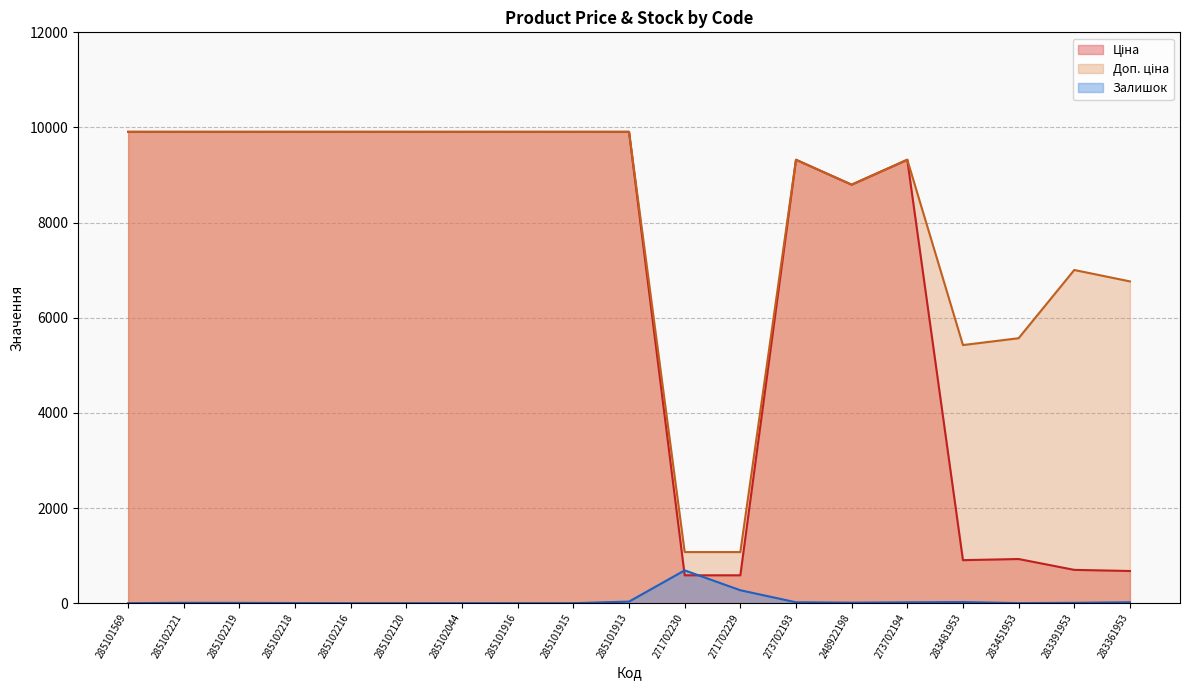

Which series has the widest spread of values?

Ціна